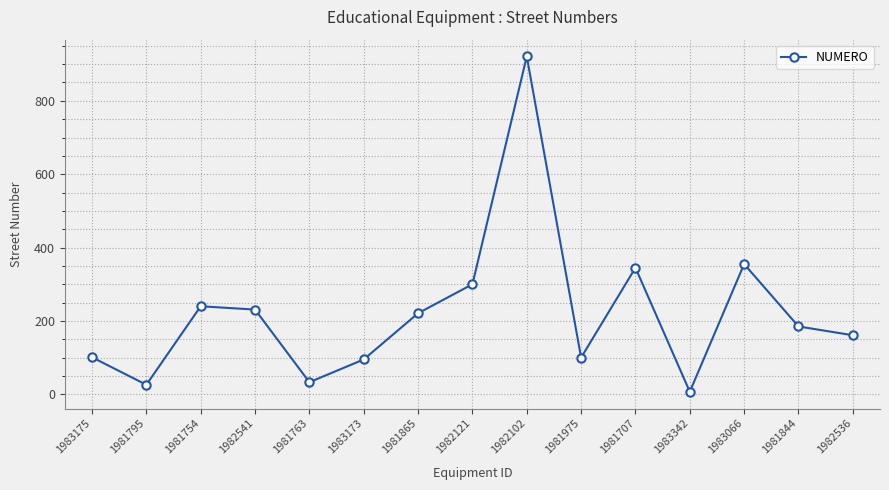

How many distinct data groups are displayed?

1